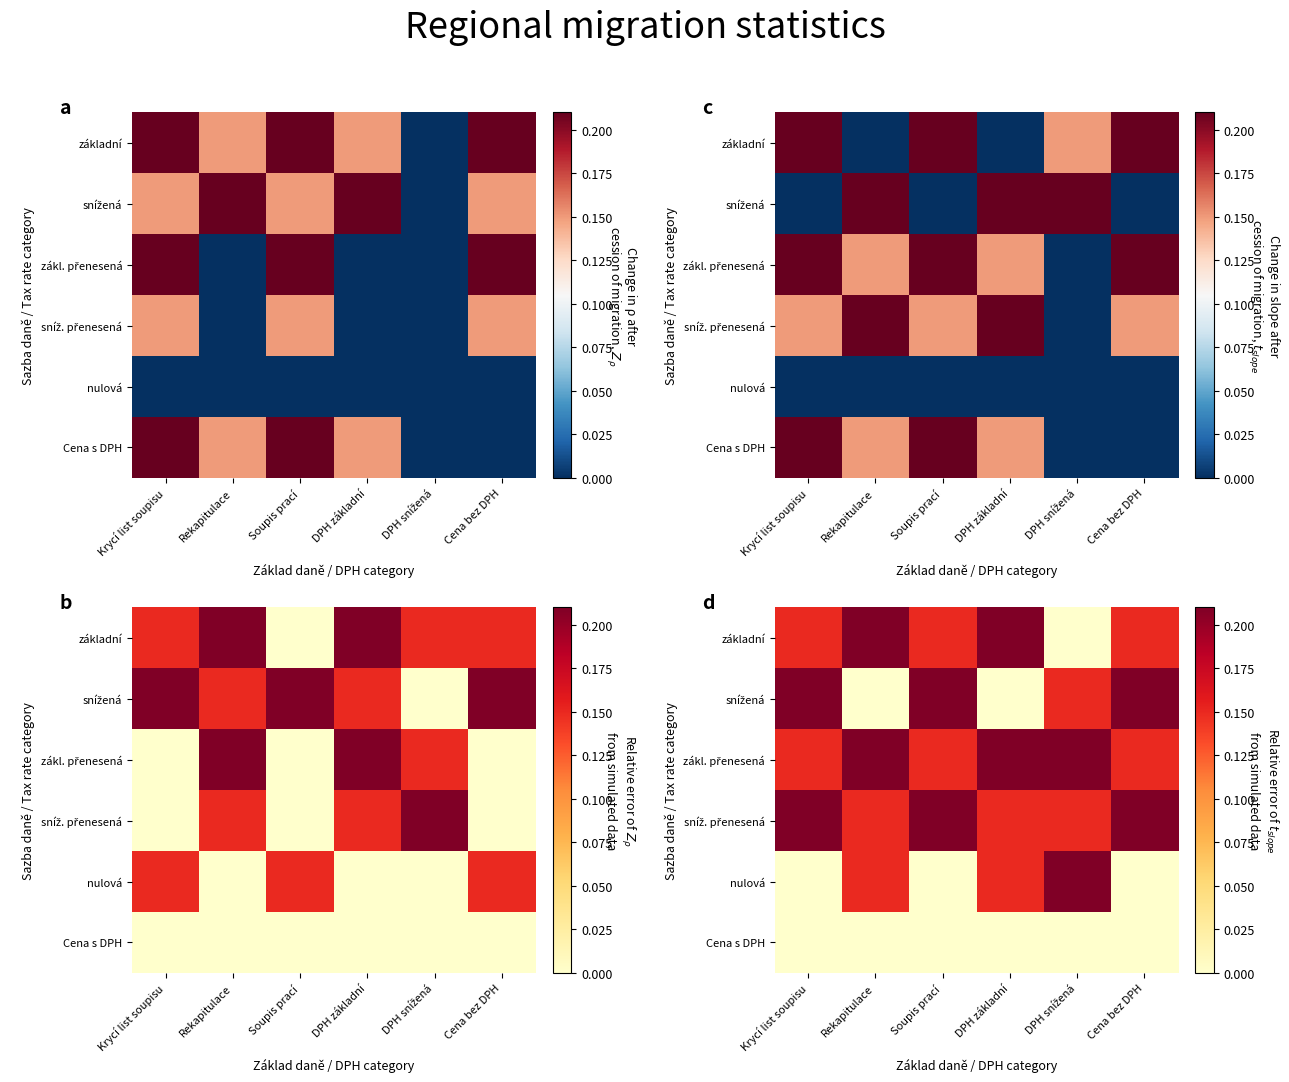

The základní series shows -0.1 at DPH snížená. True or false?

False